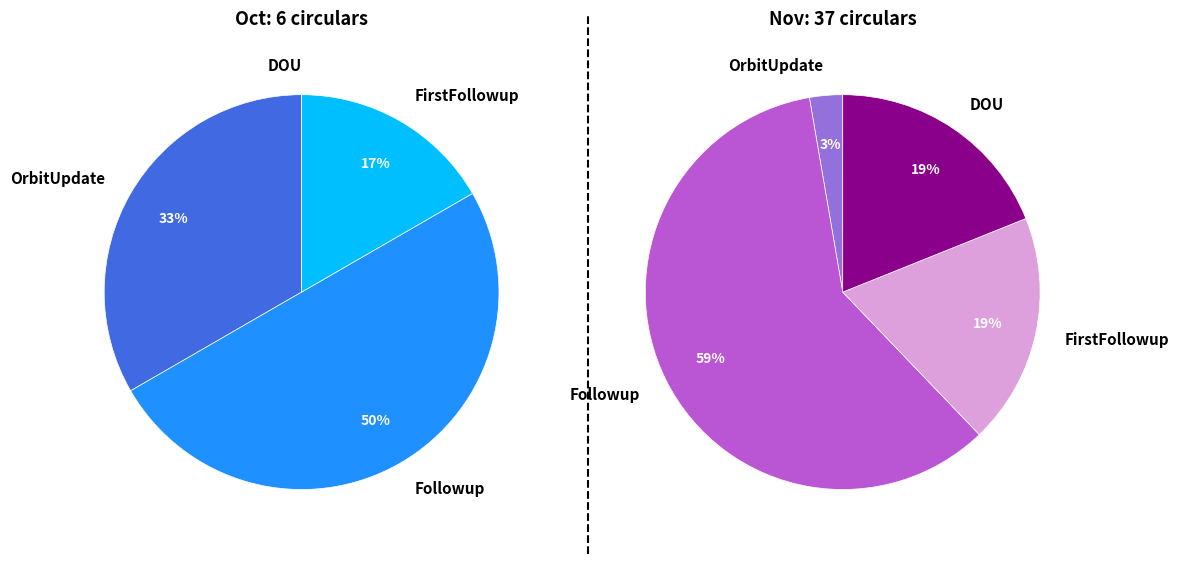

The Oct slice represents 1% of the pie. True or false?

False